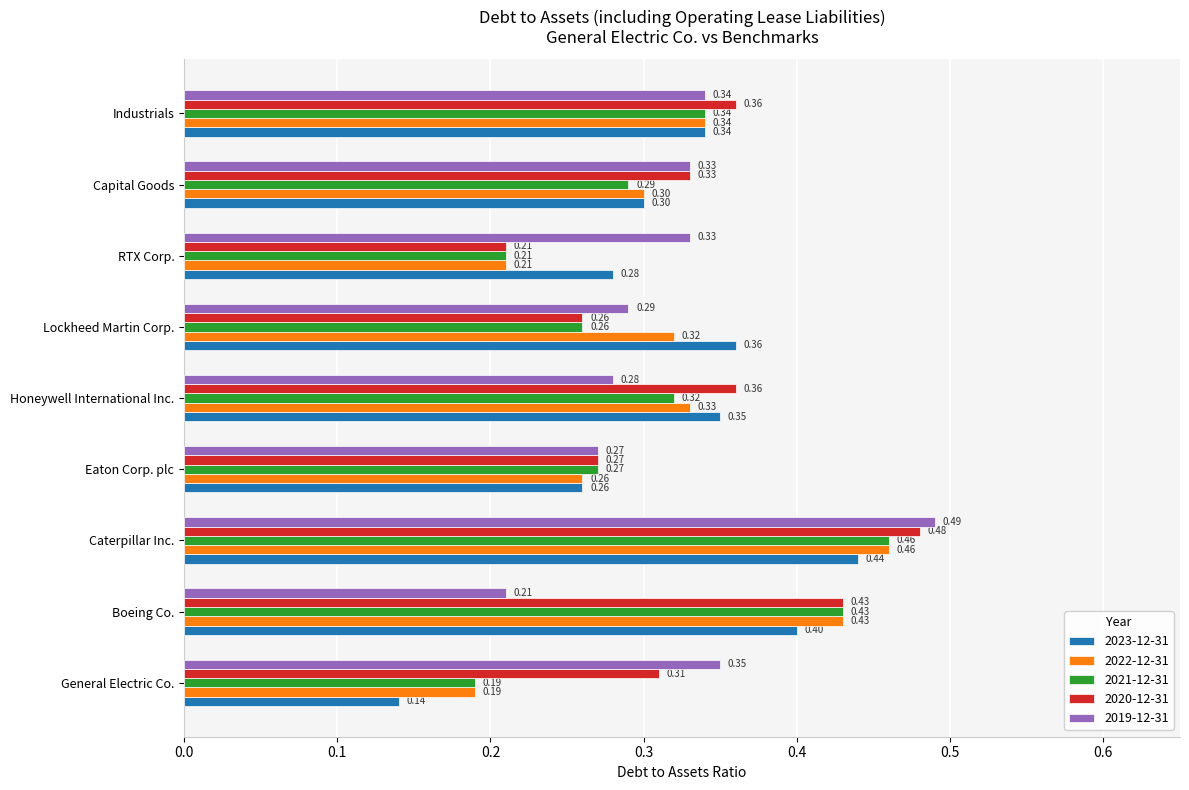

At which label is 2019-12-31 closest to 0?

Boeing Co.